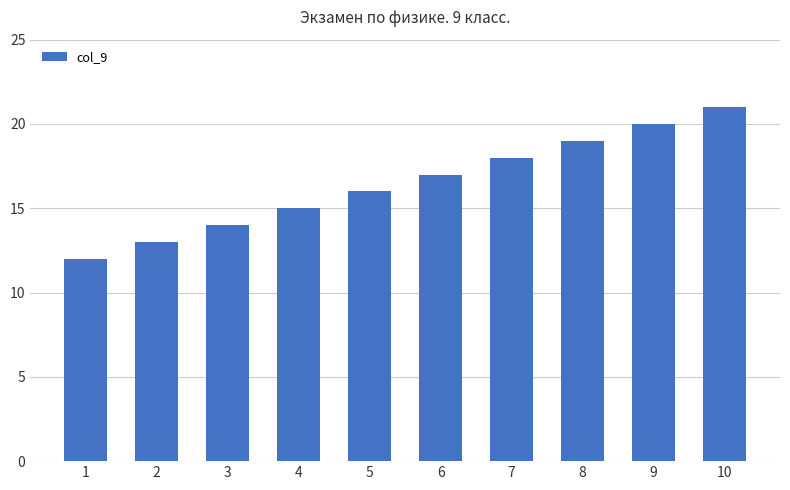

What is the value of the 9th bar from the left?

20